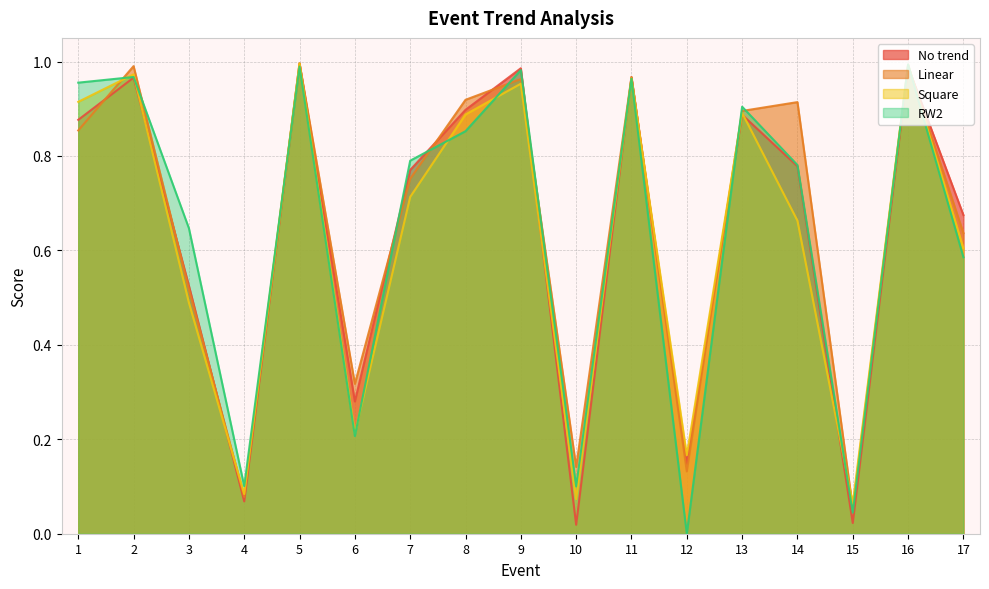

Where is the first local maximum for No trend?

2